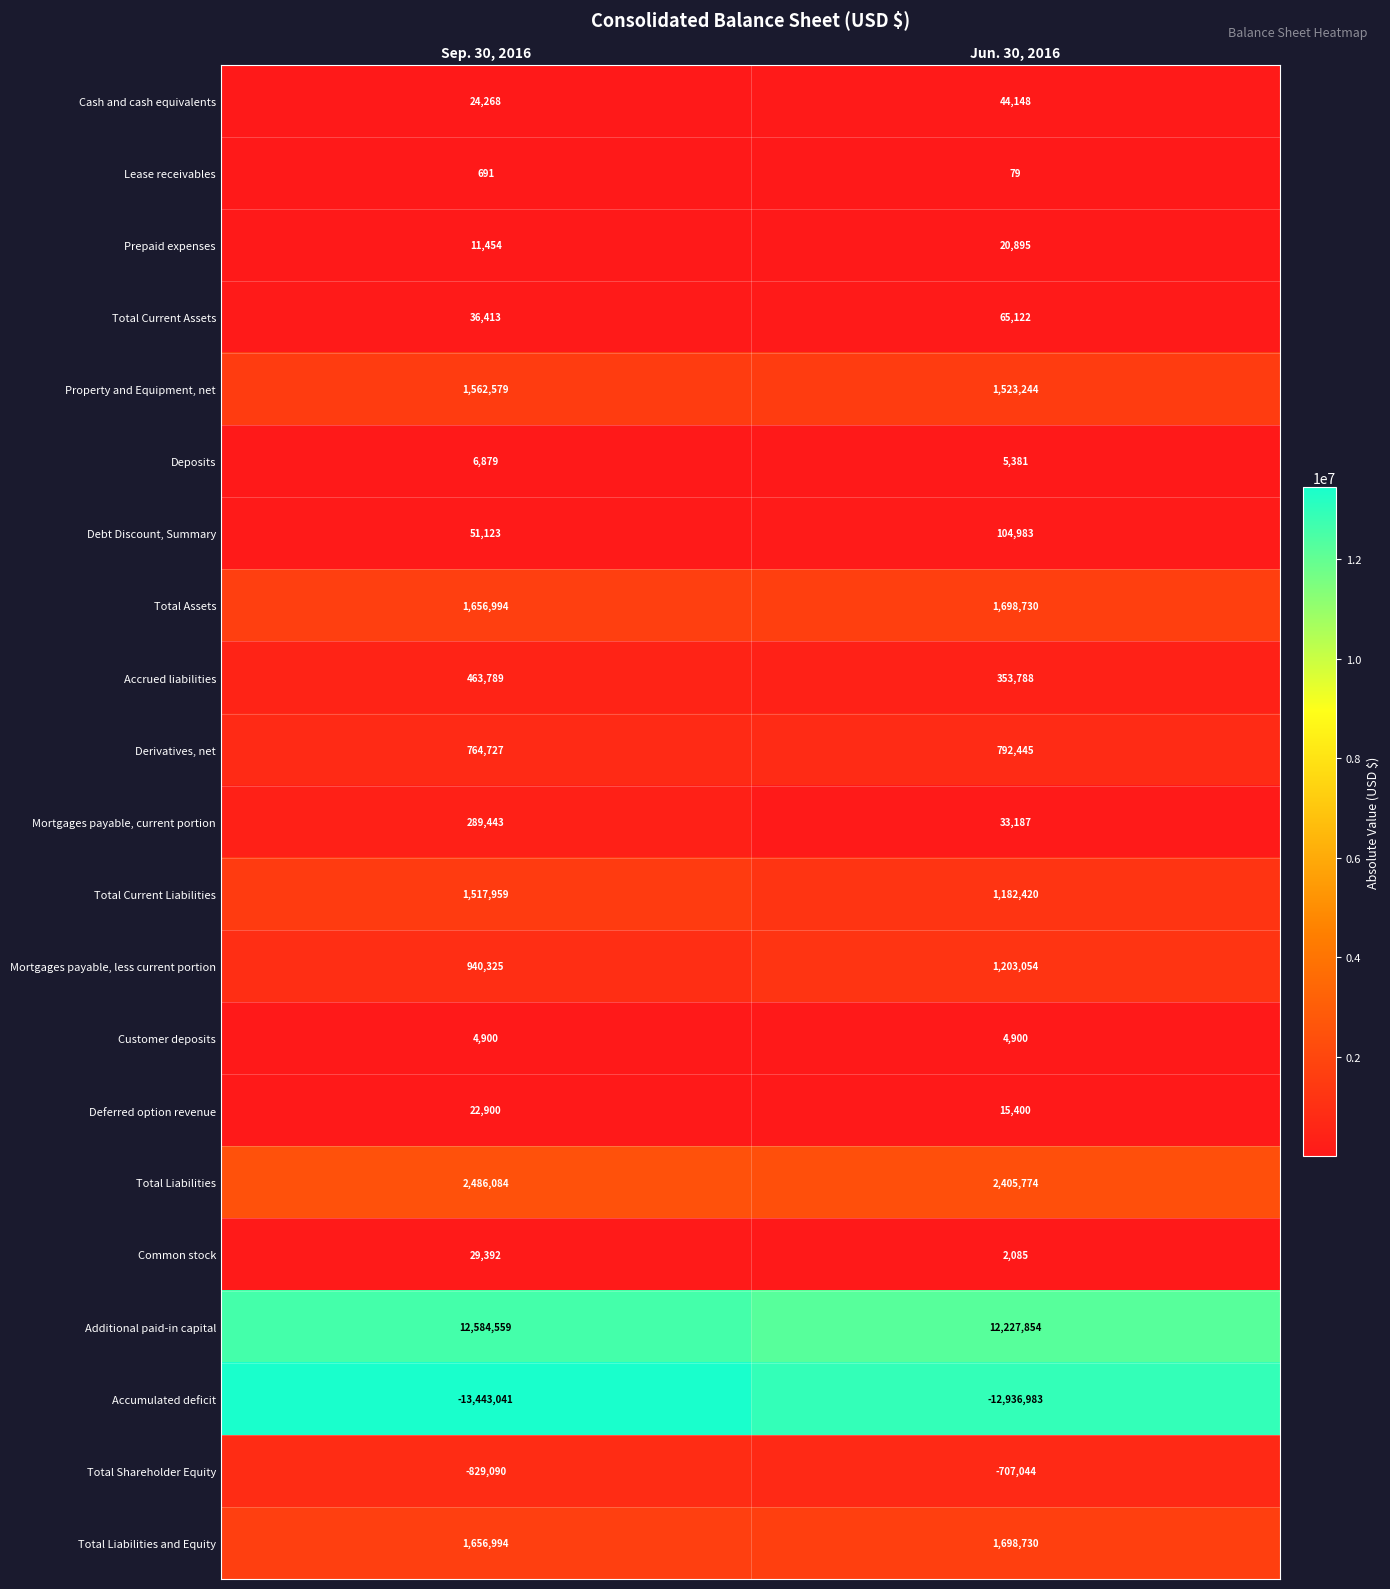

List the labels in order of Debt Discount, Summary value, smallest first.

Sep. 30, 2016, Jun. 30, 2016